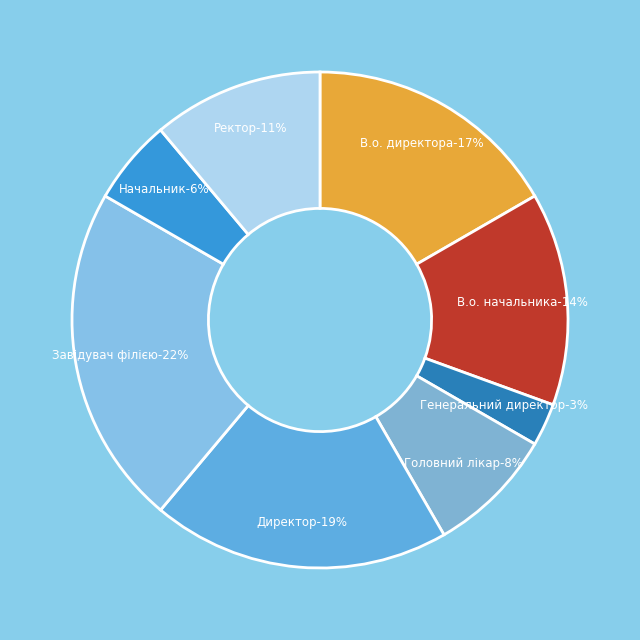

How many slices are in this pie chart?

8